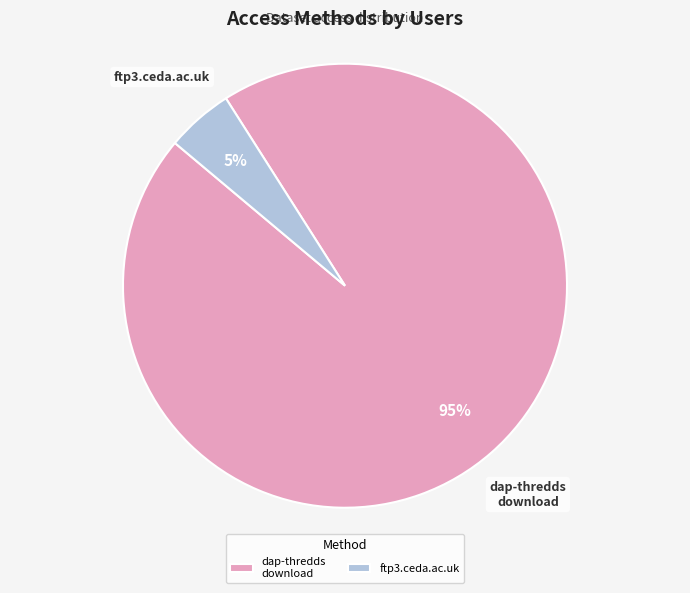

Which slice is the smallest?

ftp3.ceda.ac.uk